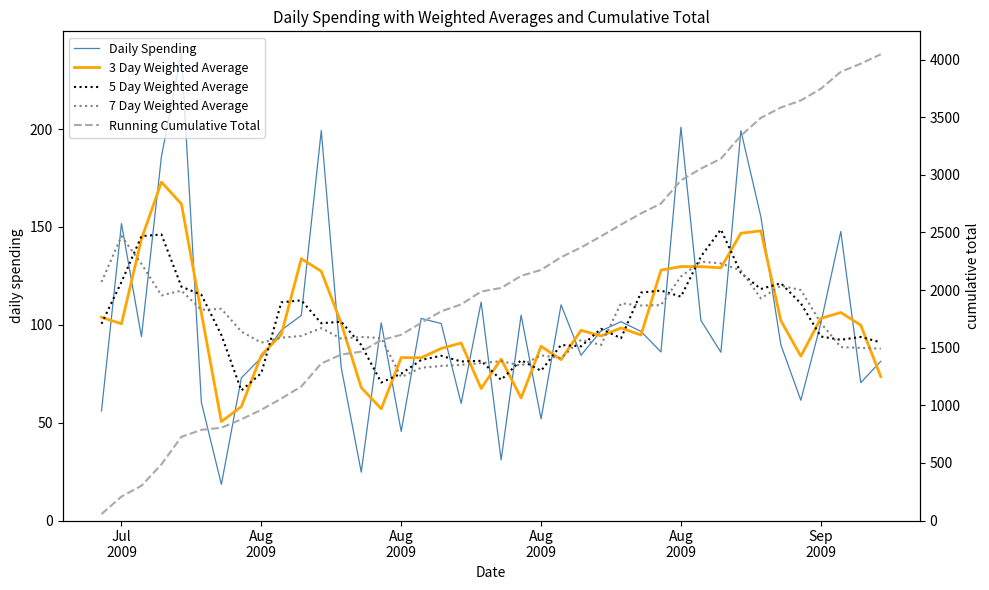

How many data points in 5 Day Weighted Average are less than 97?

20